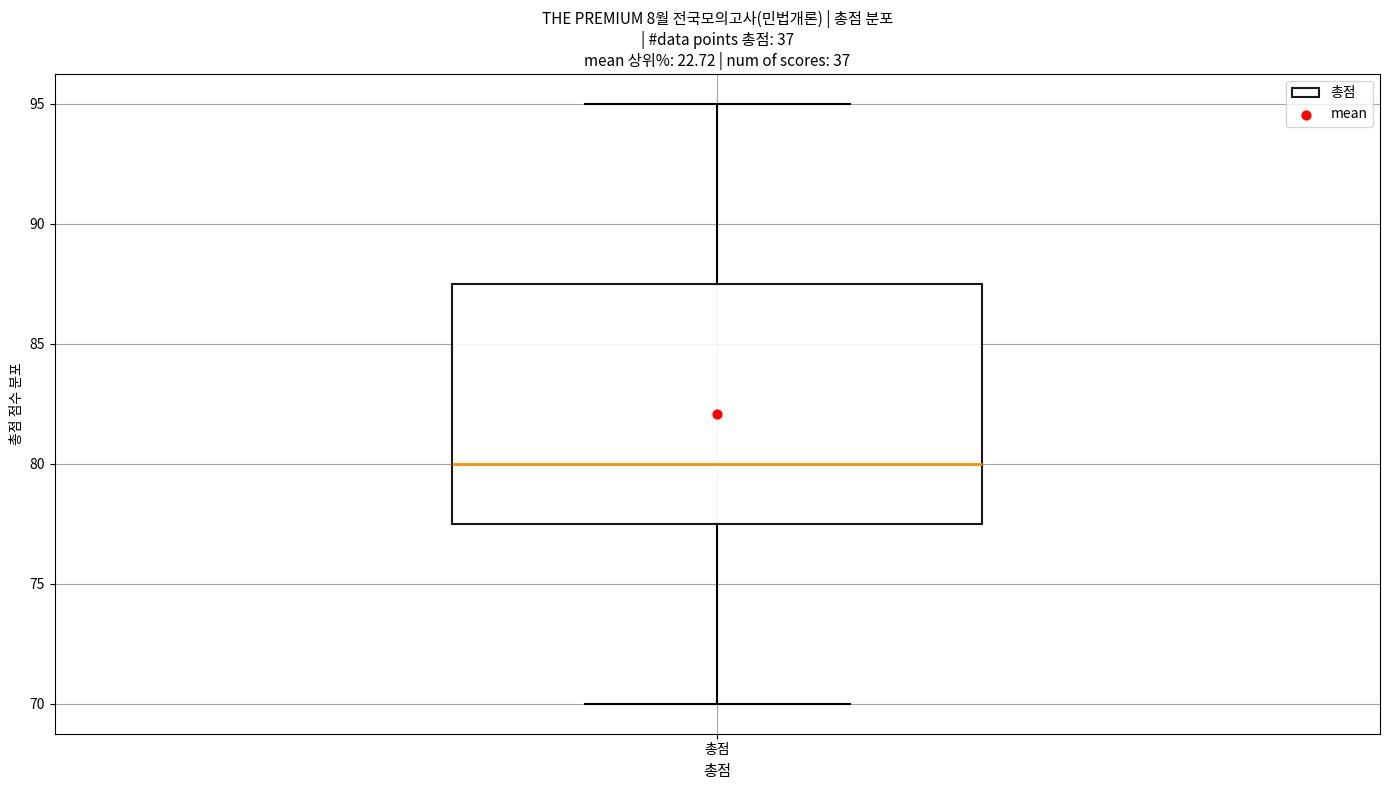

Read this box plot against the y-axis: the position of the median line, the range covered by the box, and the ends of both whiskers. The values are not printed on the chart, so give them approximately, as read against the axis.

median 80.0, box 77.5 to 87.5, whiskers 70.0 to 95.0